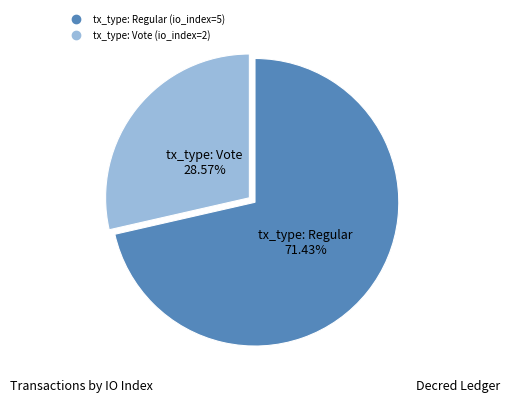

What is the ratio of the value at tx_type: Regular to the value at tx_type: Vote?

2.5